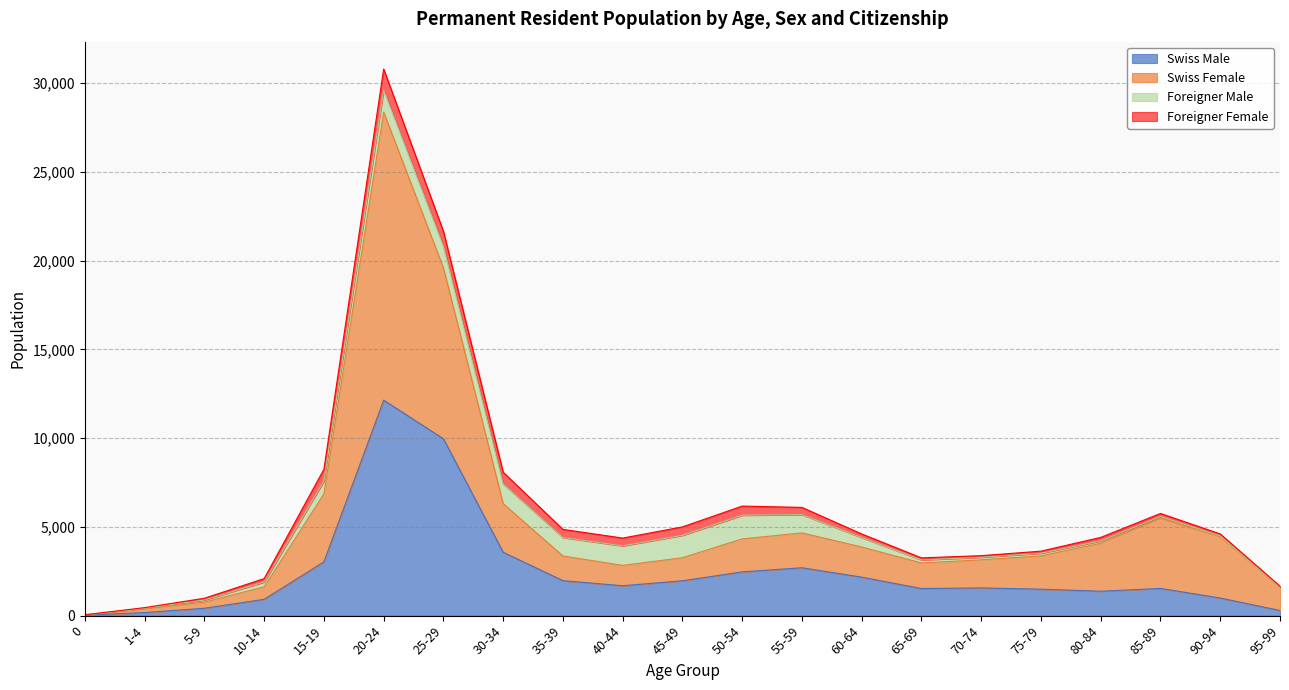

What is the spread (max minus min) of values at 55-59?

1963